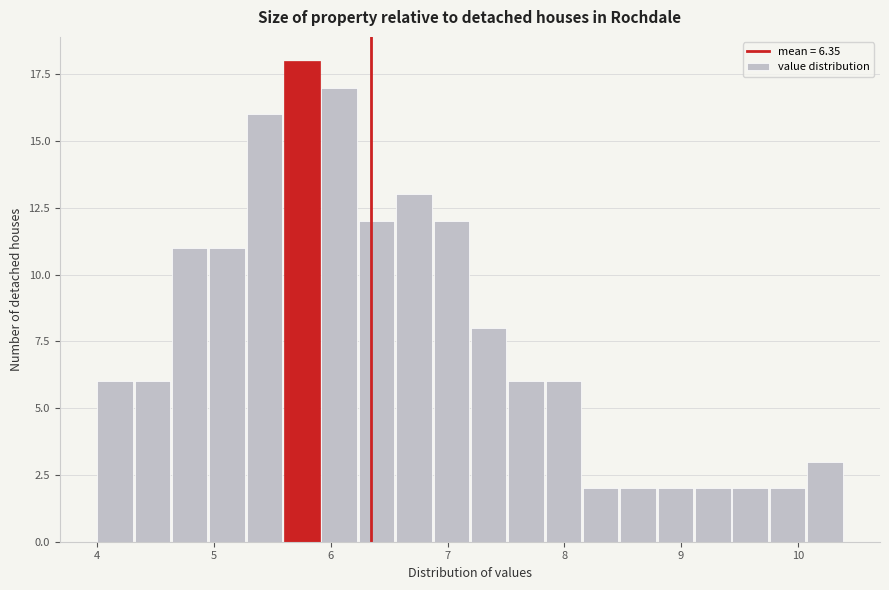

Around what value on the x-axis is the tallest bar? Give the approximate position of its centre, as read against the axis.

5.8